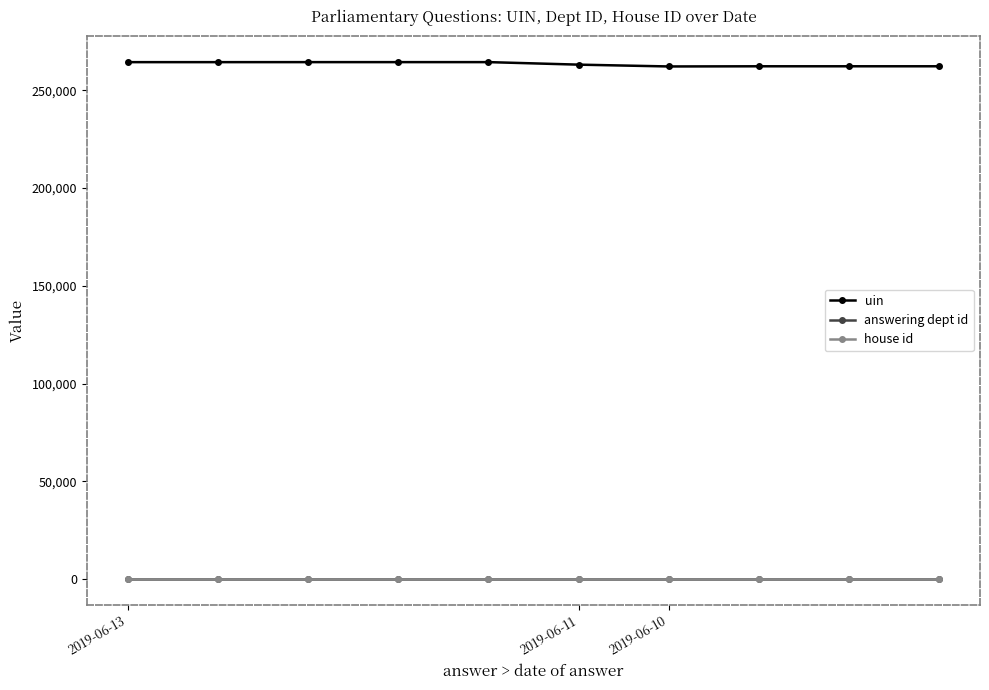

Which series has the largest total across all categories?

uin